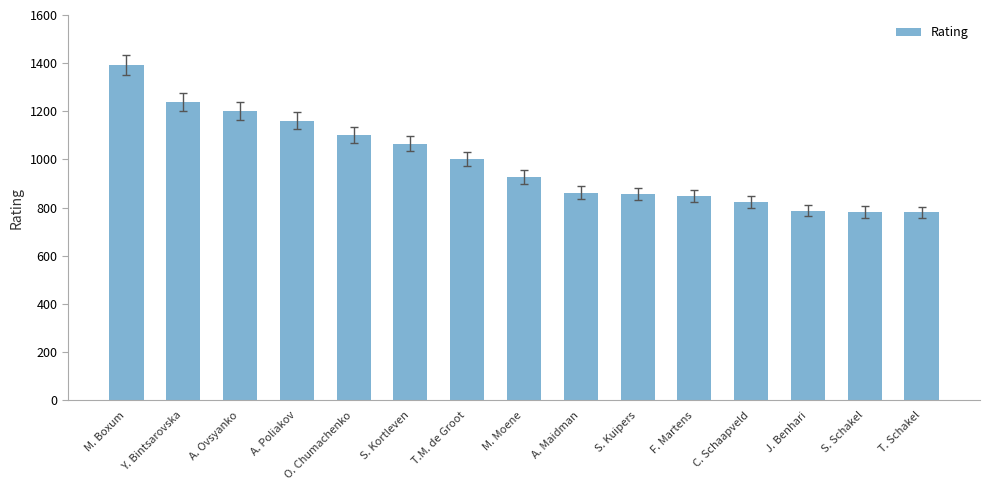

What is the ratio of the value at S. Kuipers to the value at T.M. de Groot?

0.9